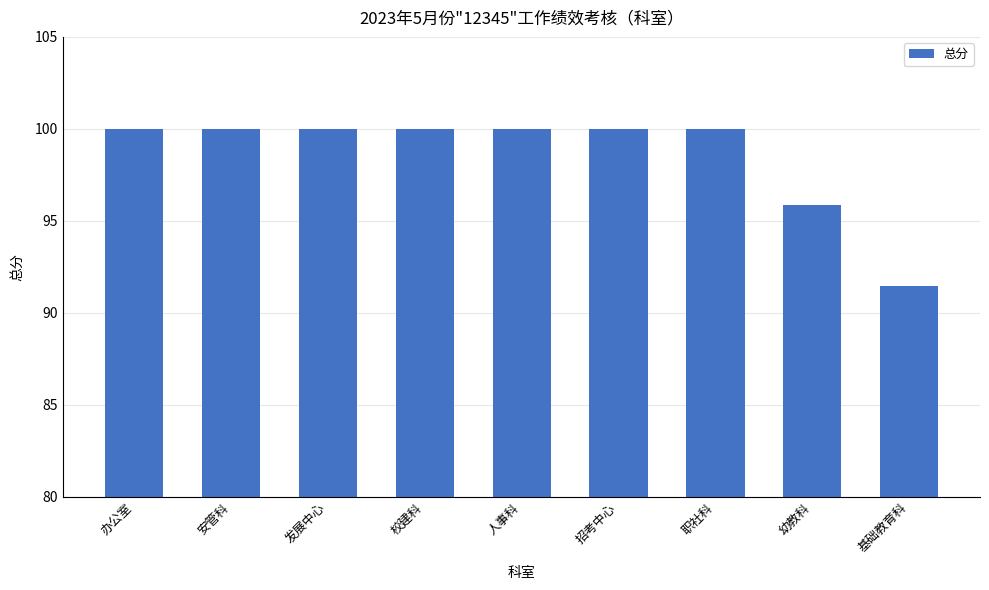

What is the difference between the maximum and minimum values?

8.6